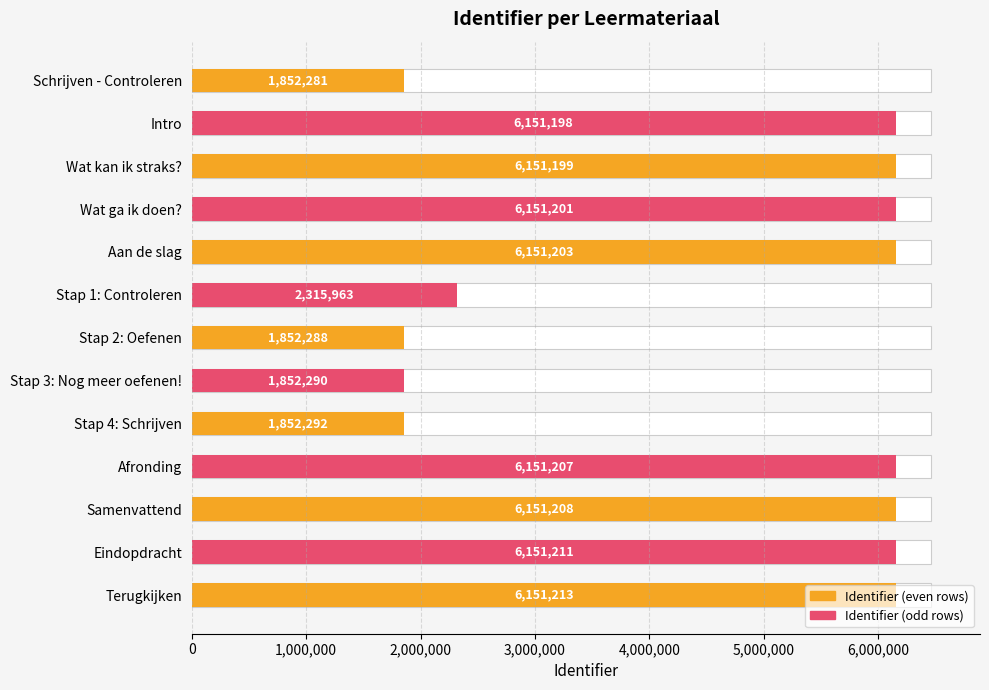

Reading left to right, what are all the values shown in this chart?

1852281	6151198	6151199	6151201	6151203	2315963	1852288	1852290	1852292	6151207	6151208	6151211	6151213